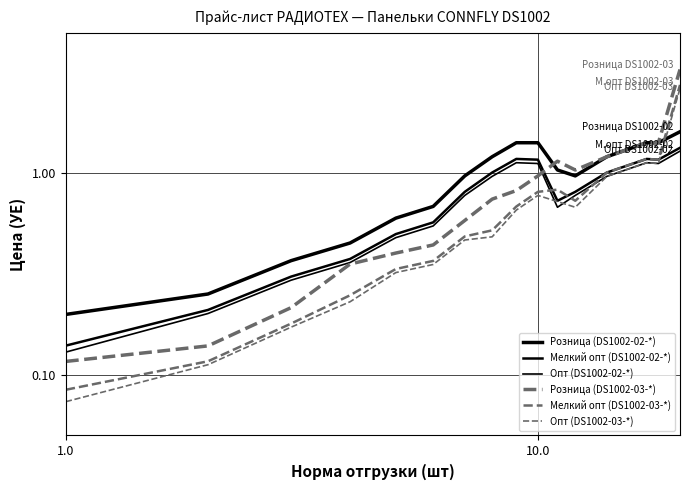

At how many categories does at least one series exceed 2?

1